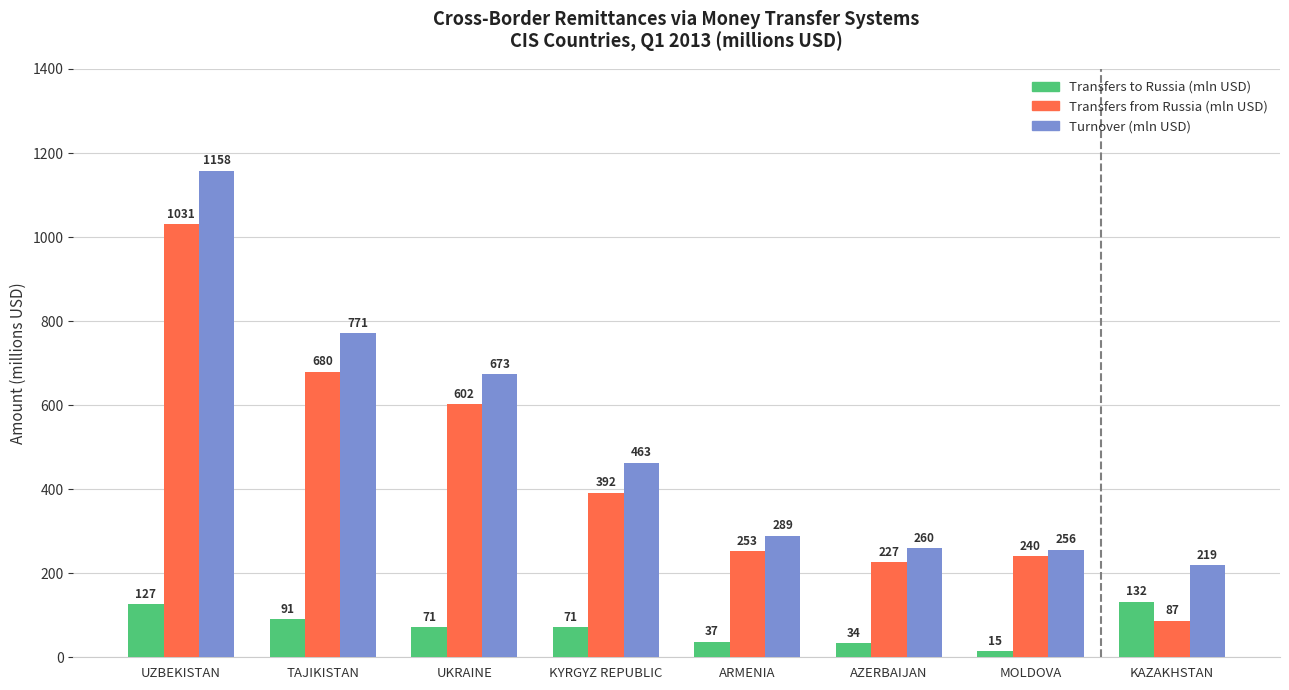

True or false: Transfers from Russia (mln USD) has a value of 1031 at UZBEKISTAN.

True